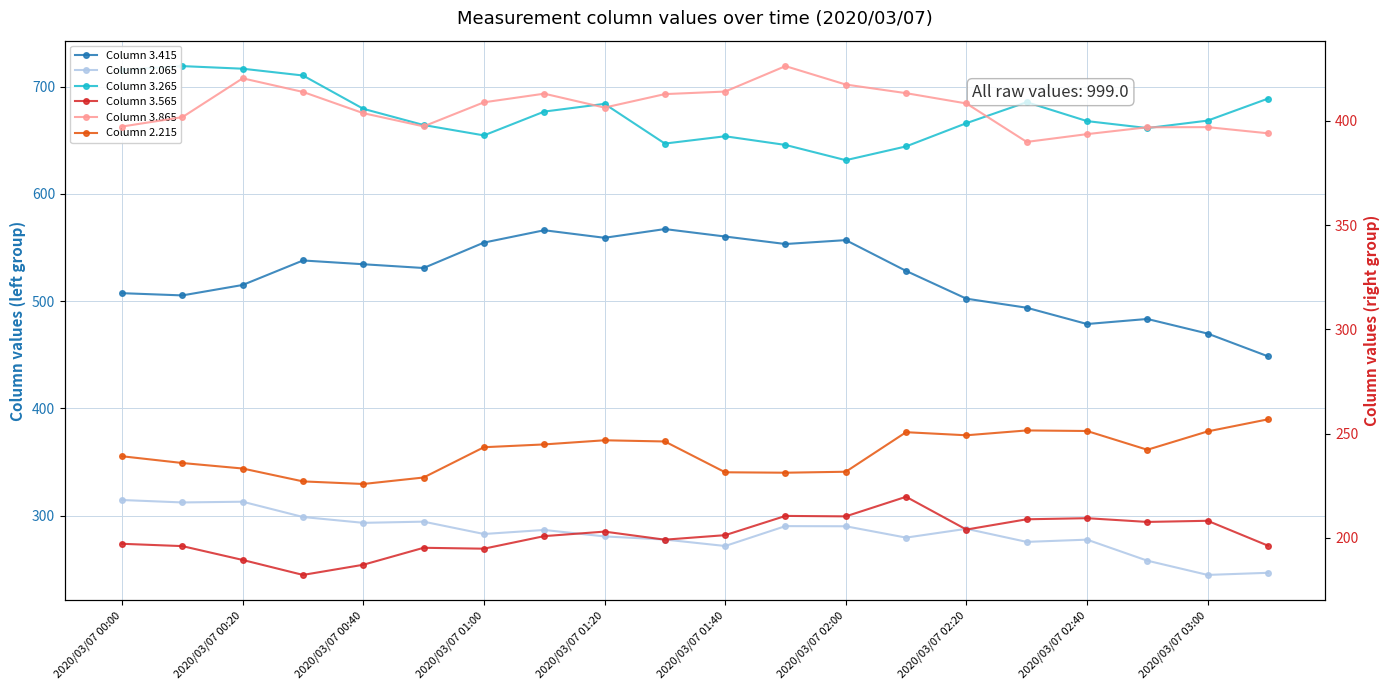

True or false: Column 3.415 and Column 3.865 intersect in this chart.

False